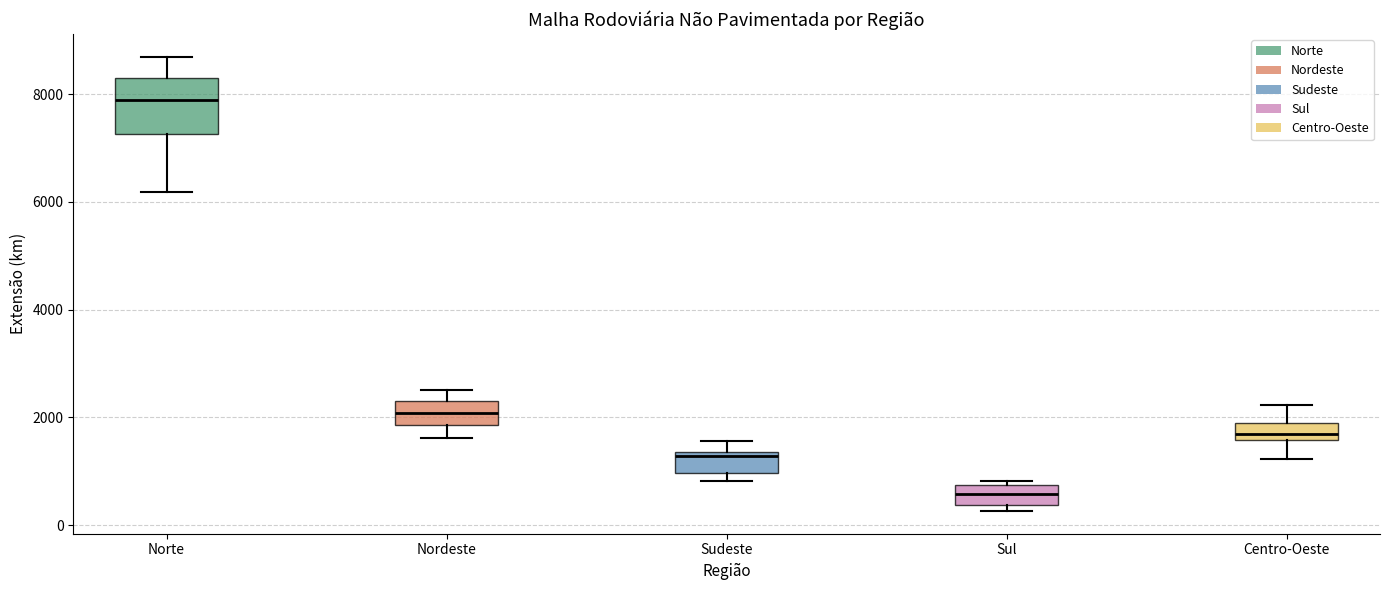

Which box is the tallest, from its lower edge to its upper edge?

Norte